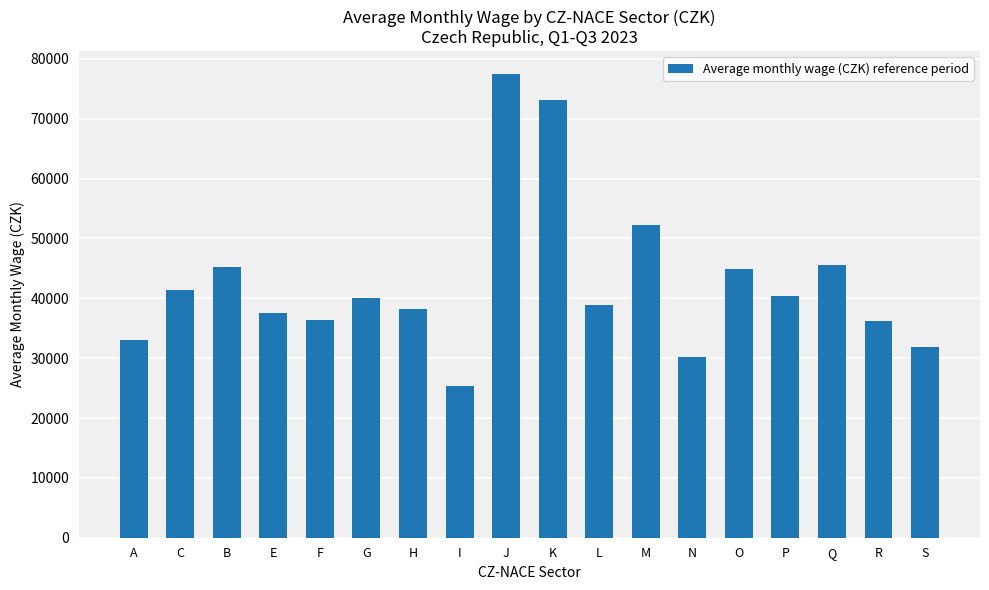

How many data points are less than 40080?

9